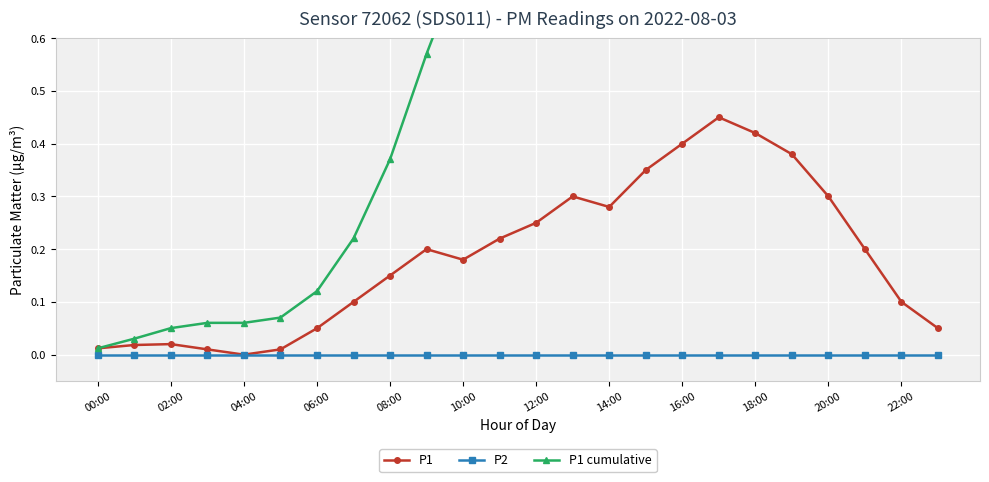

Count the number of data series in this chart.

3